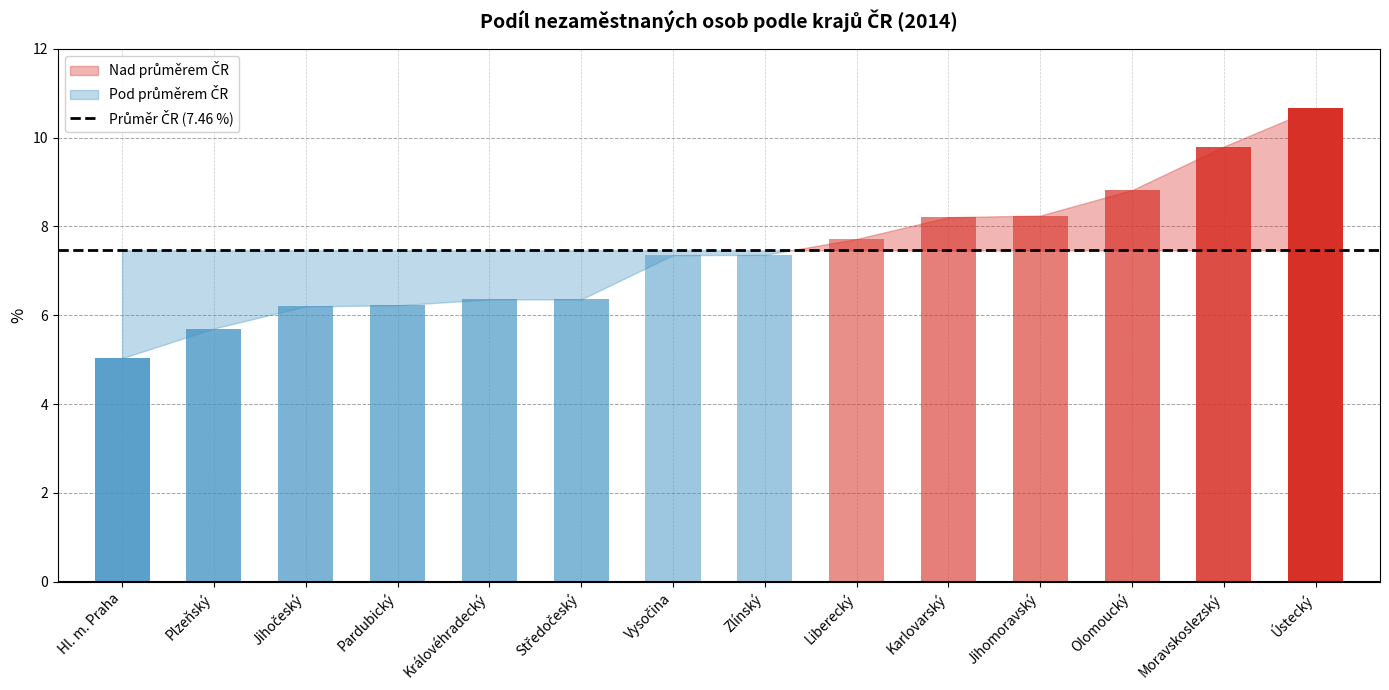

What is the difference between the maximum and minimum values?

5.6